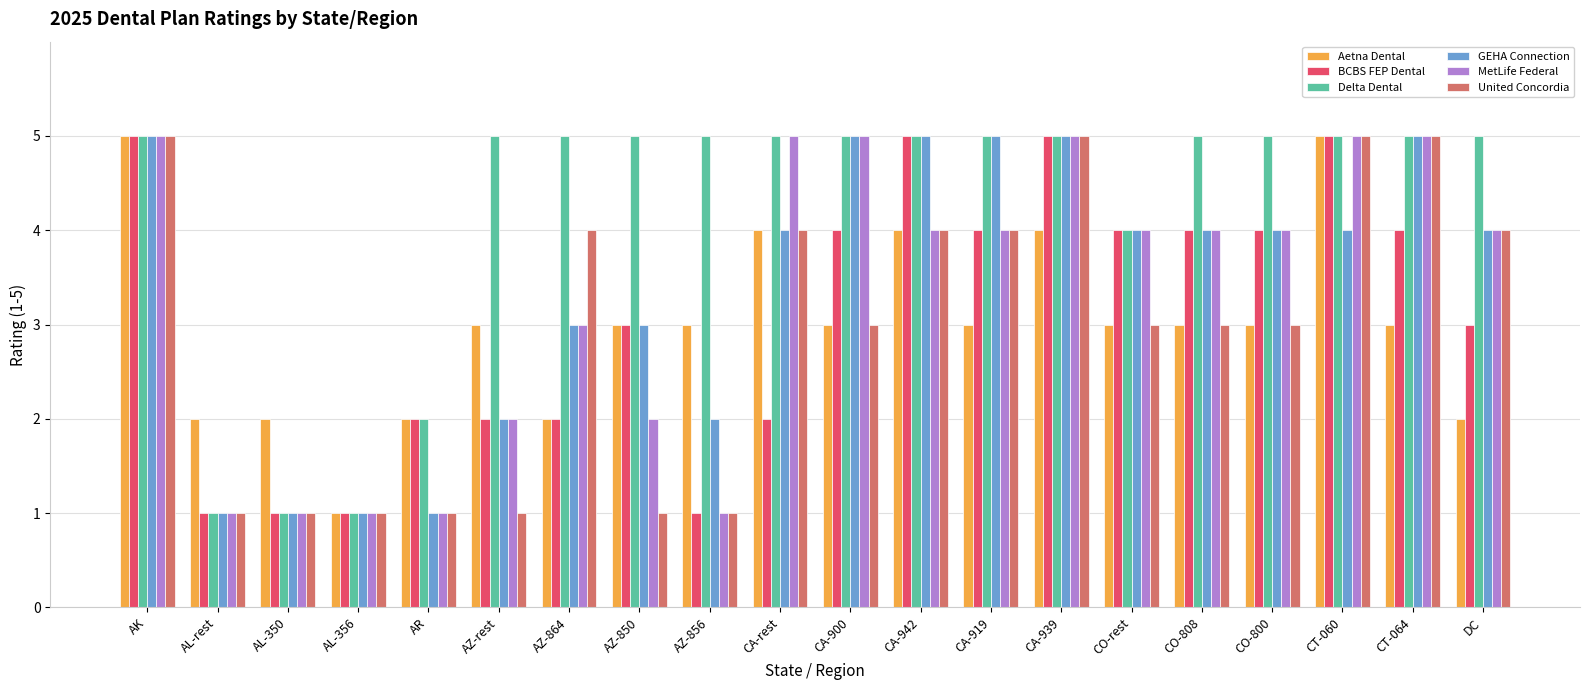

What is the value of the United Concordia bar at the 15th from the left?

3